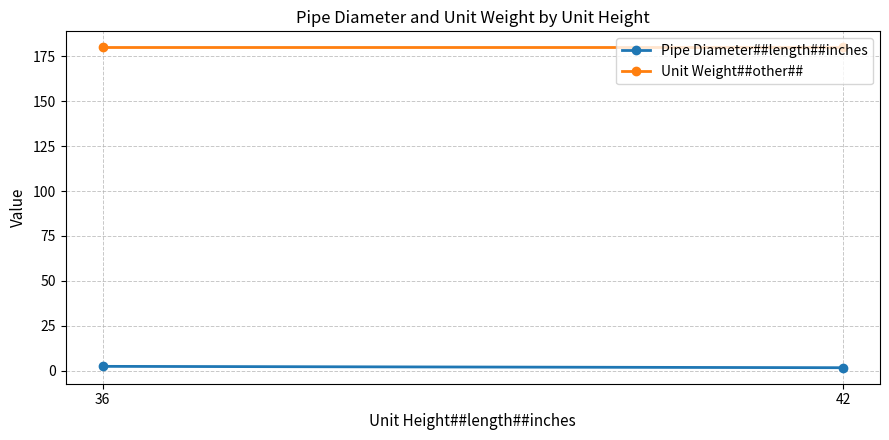

Reading left to right, what are all the values shown in this chart?

Pipe Diameter##length##inches: 2.4	1.6
Unit Weight##other##: 180.0	180.0